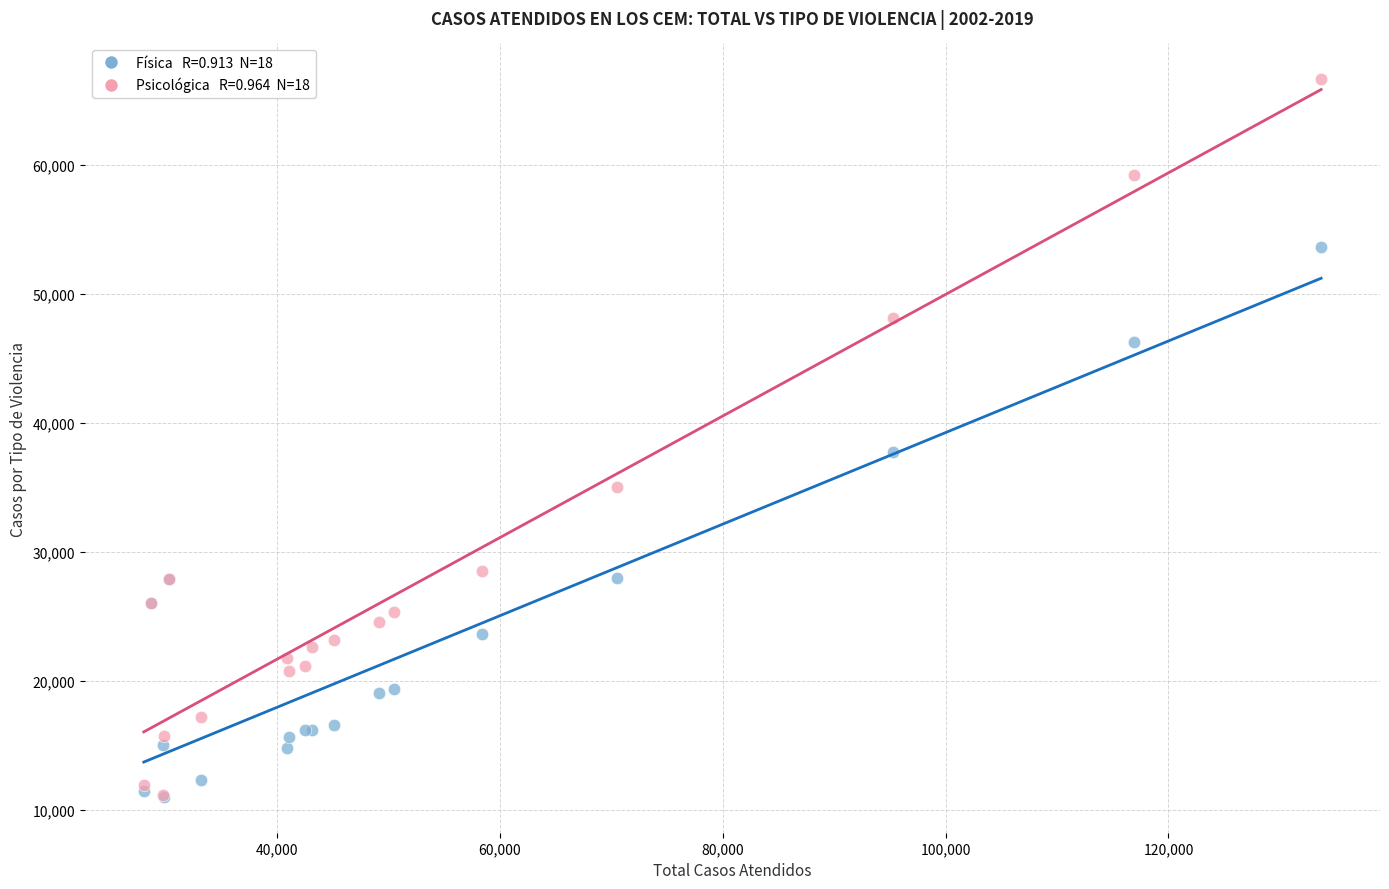

Across all series, what Y value is closest to 38824?

37752